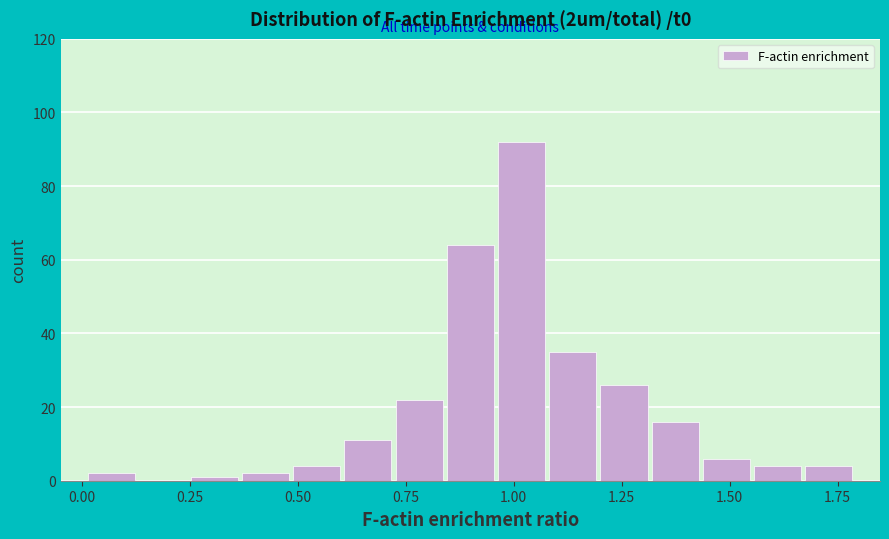

Read against the x-axis, roughly where is the centre of the tallest bar?

1.00